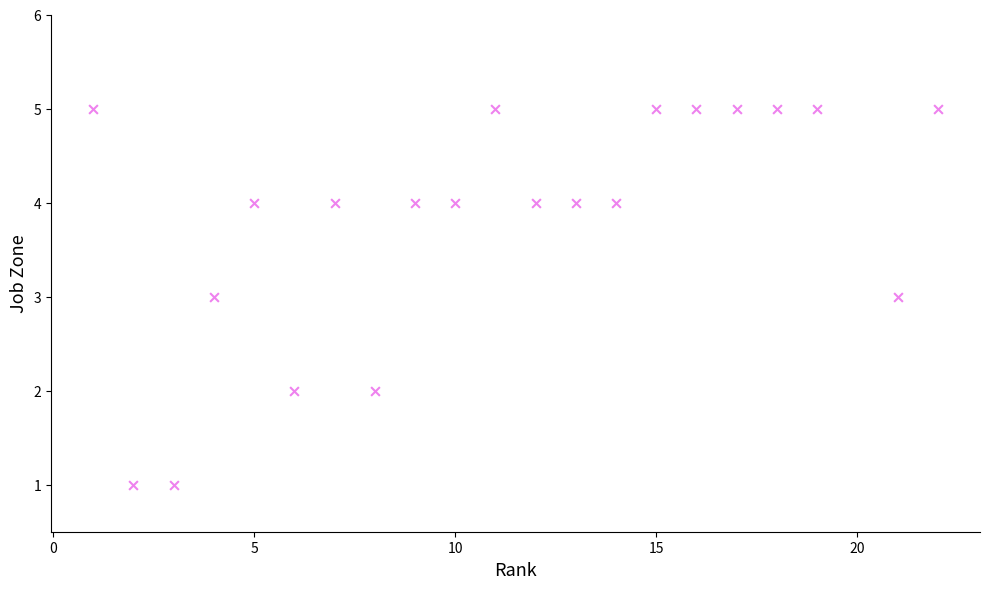

What is the range of X values (max minus min)?

21